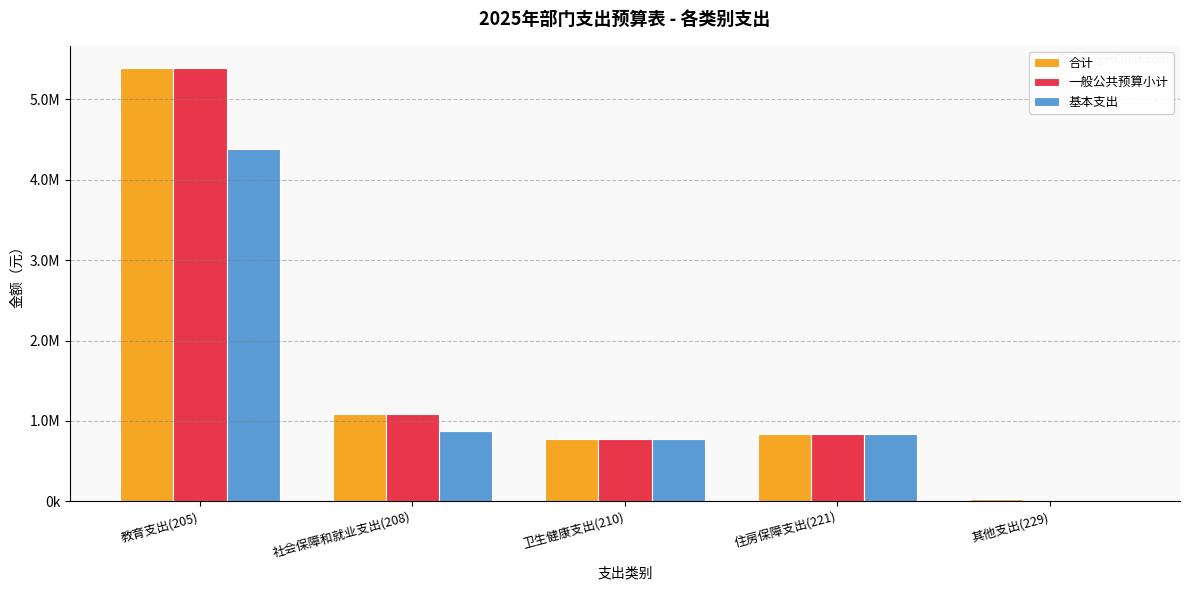

Reading left to right, transcribe all the data shown in this chart.

合计: 教育支出(205)=5394373.2	社会保障和就业支出(208)=1092304.0	卫生健康支出(210)=771464.0	住房保障支出(221)=837018.0	其他支出(229)=30000.0
一般公共预算小计: 教育支出(205)=5394373.2	社会保障和就业支出(208)=1092304.0	卫生健康支出(210)=771464.0	住房保障支出(221)=837018.0	其他支出(229)=0.0
基本支出: 教育支出(205)=4382736.0	社会保障和就业支出(208)=871500.0	卫生健康支出(210)=771464.0	住房保障支出(221)=837018.0	其他支出(229)=0.0